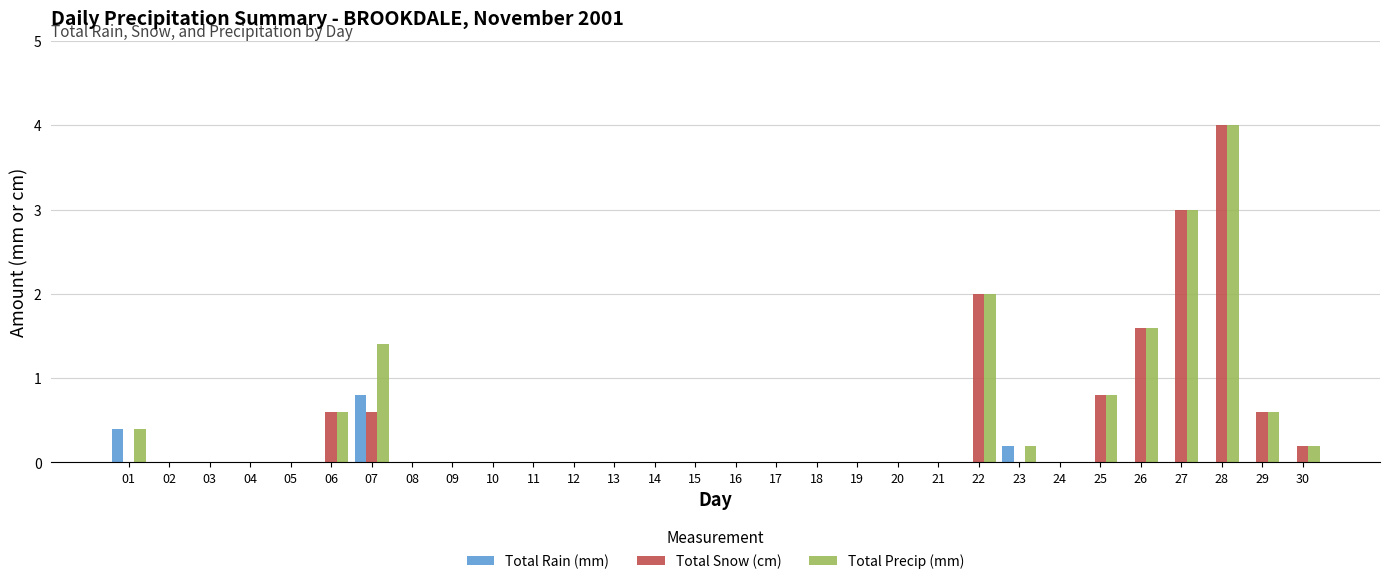

What is the total value across all series at 22?

4.0